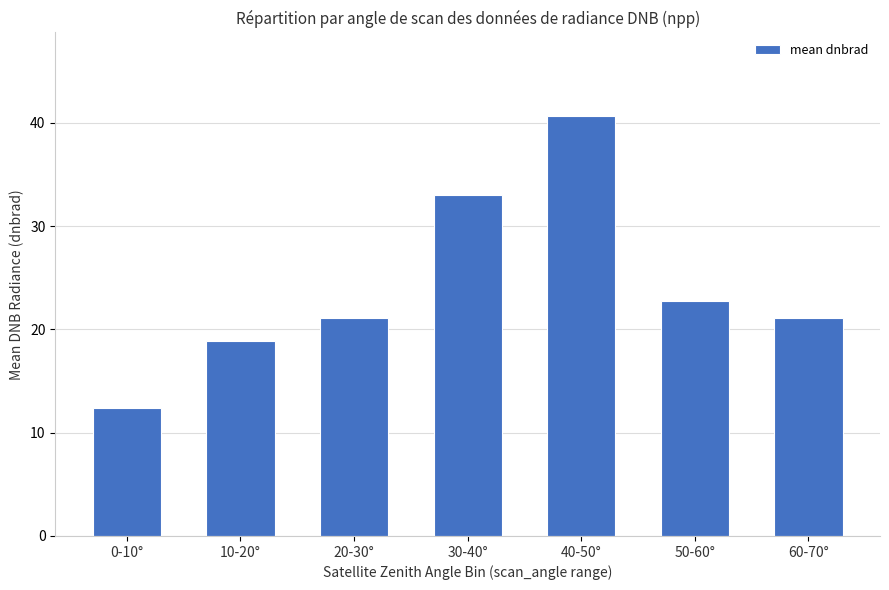

What is the difference between the second highest and second lowest values?

14.1